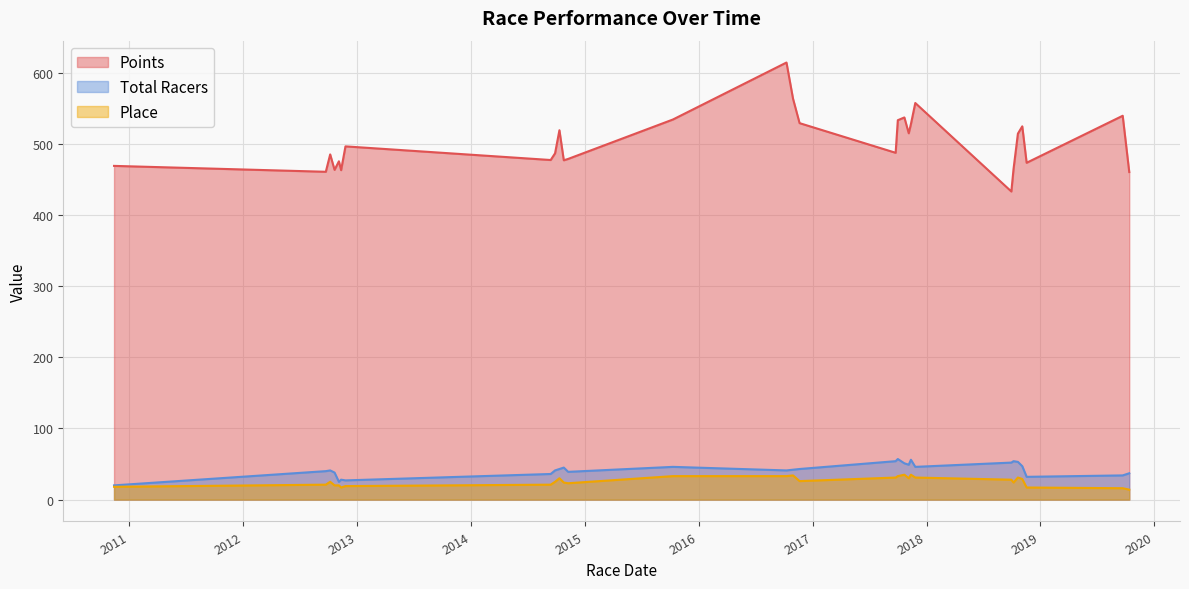

True or false: Place and Total Racers intersect in this chart.

False